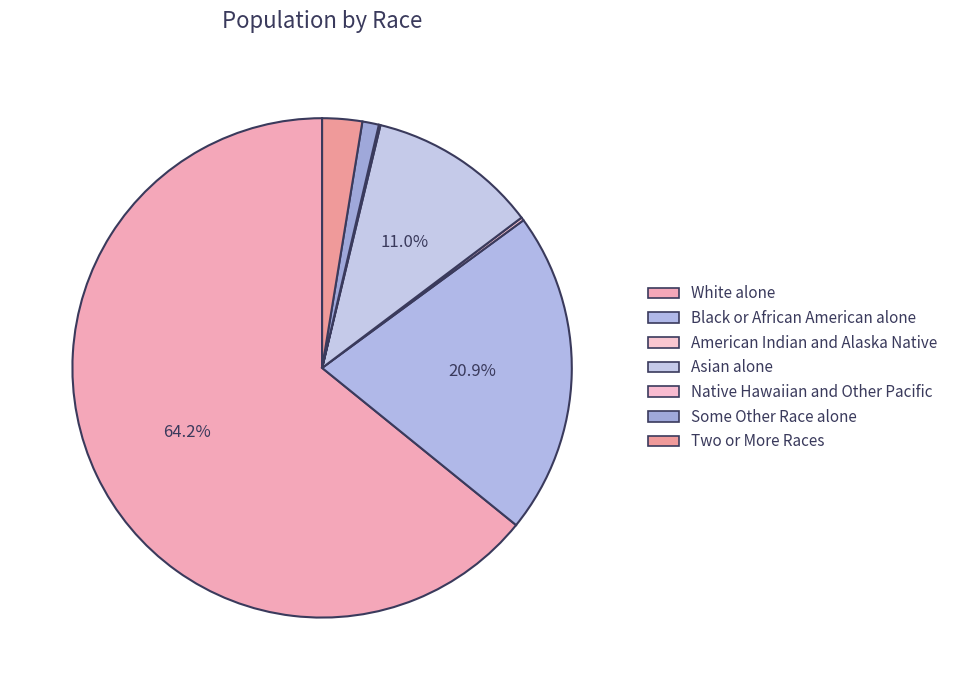

Rank the categories by value from lowest to highest.

Native Hawaiian and Other Pacific, American Indian and Alaska Native, Some Other Race alone, Two or More Races, Asian alone, Black or African American alone, White alone